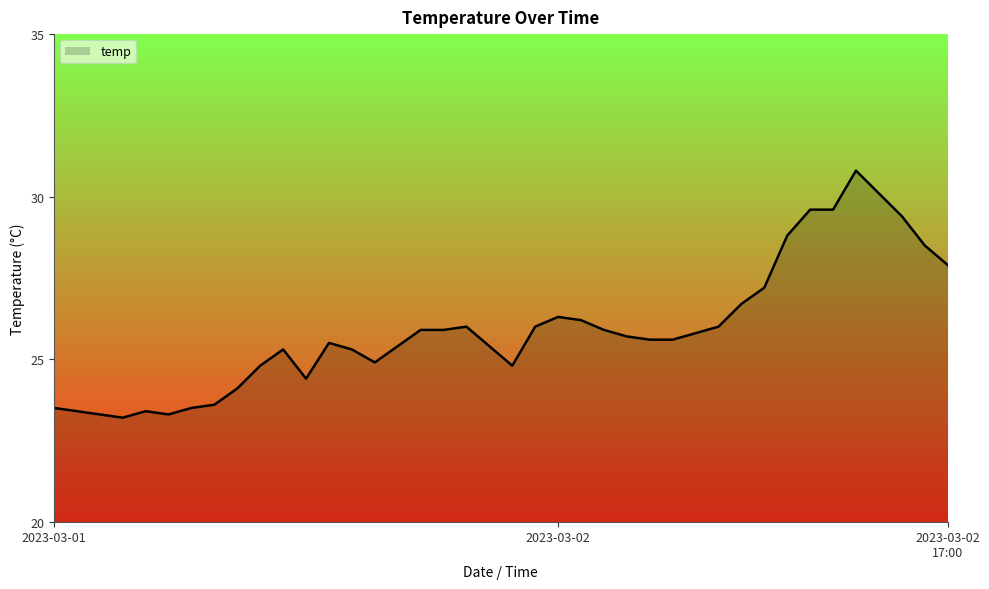

What is the difference between the maximum and minimum values?

7.6